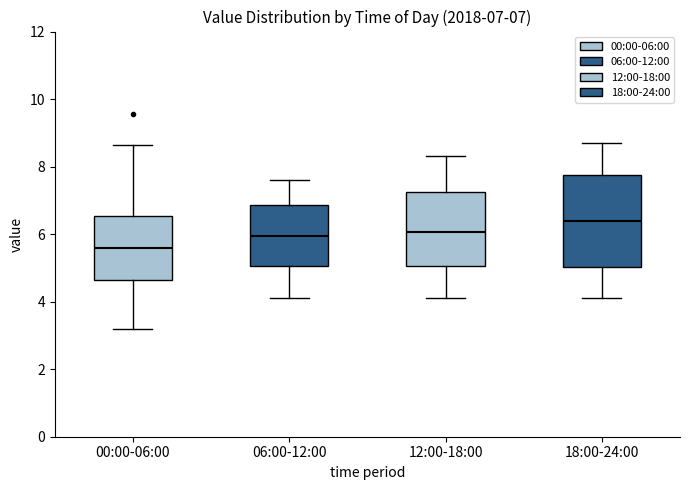

Which box is the tallest, from its lower edge to its upper edge?

18:00-24:00